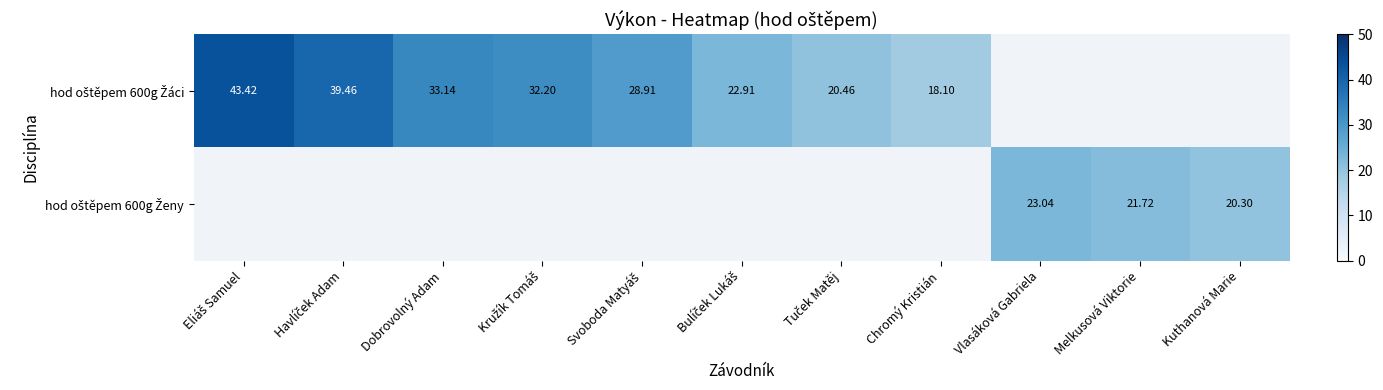

Is the value of hod oštěpem 600g Ženy at Vlasáková Gabriela greater than the value of hod oštěpem 600g Žáci at Dobrovolný Adam?

No